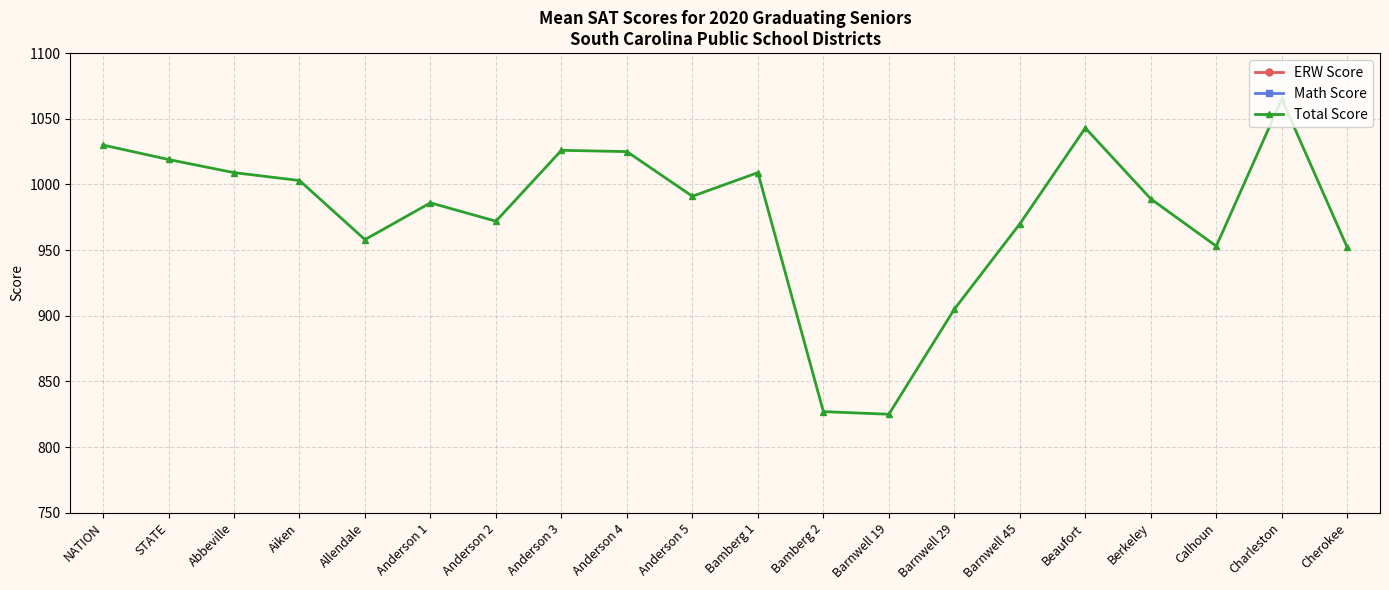

What is the approximate value of Total Score at Beaufort, to the nearest 10?

1040